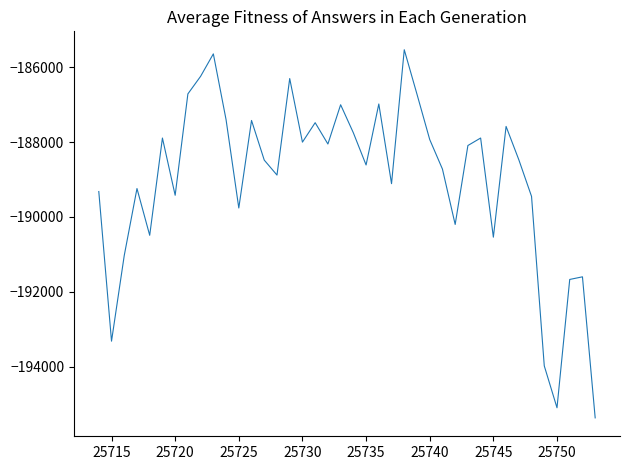

What is the difference between the maximum and minimum values?

9840